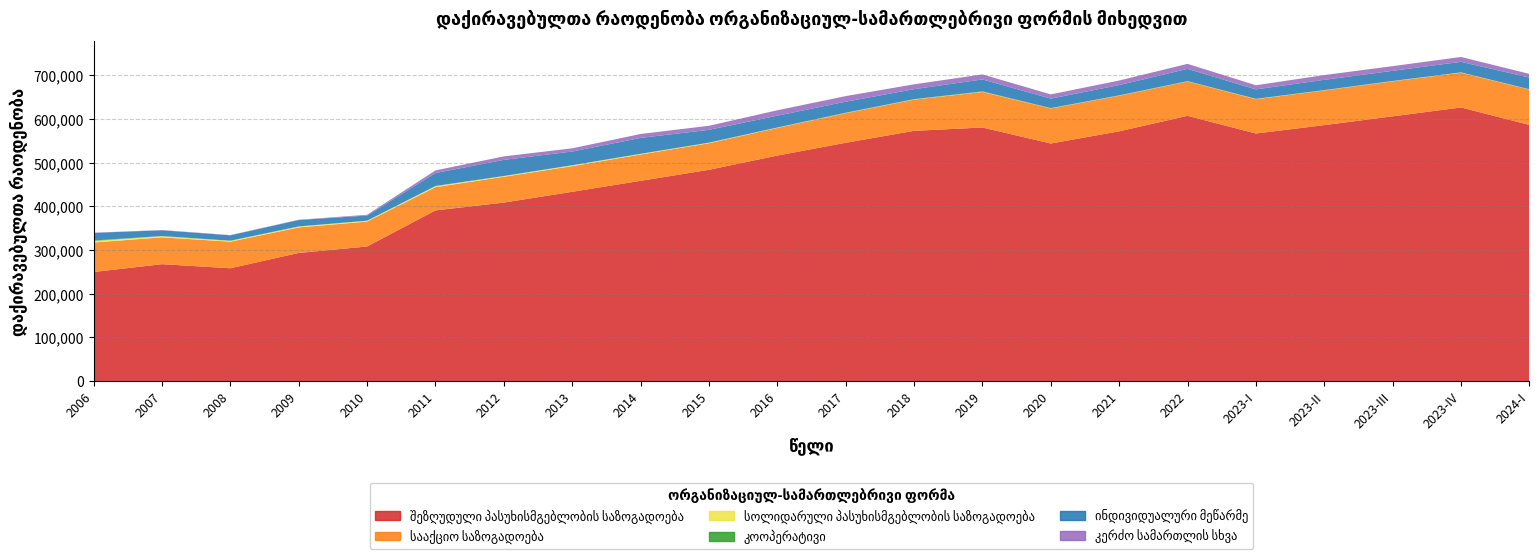

Reading left to right, extract all data points from this chart.

შეზღუდული პასუხისმგებლობის საზოგადოება: 2006=249592	2007=267440	2008=258122	2009=293187	2010=307951	2011=390592	2012=408498	2013=433186	2014=458294	2015=483483	2016=516117	2017=545410	2018=572726	2019=580357	2020=543710	2021=571654	2022=607081	2023-I=566628	2023-II=585821	2023-III=605941	2023-IV=626237	2024-I=586277
სააქციო საზოგადოება: 2006=67460	2007=61420	2008=60796	2009=58407	2010=57022	2011=53196	2012=59083	2013=58643	2014=60213	2015=60884	2016=63221	2017=67748	2018=71494	2019=81336	2020=80220	2021=81386	2022=78561	2023-I=78501	2023-II=79453	2023-III=80102	2023-IV=79529	2024-I=80932
სოლიდარული პასუხისმგებლობის საზოგადოება: 2006=3587	2007=2668	2008=2054	2009=2044	2010=1905	2011=2386	2012=1671	2013=2078	2014=1531	2015=1199	2016=763	2017=583	2018=668	2019=709	2020=479	2021=486	2022=472	2023-I=584	2023-II=474	2023-III=596	2023-IV=659	2024-I=452
კოოპერატივი: 2006=1065	2007=447	2008=309	2009=317	2010=170	2011=418	2012=119	2013=61	2014=90	2015=142	2016=252	2017=475	2018=417	2019=680	2020=501	2021=464	2022=443	2023-I=355	2023-II=308	2023-III=268	2023-IV=152	2024-I=214
ინდივიდუალური მეწარმე: 2006=17337	2007=13064	2008=12247	2009=14607	2010=11788	2011=29536	2012=36912	2013=31432	2014=36439	2015=29341	2016=27075	2017=25211	2018=22797	2019=27300	2020=21660	2021=23499	2022=28073	2023-I=21601	2023-II=23473	2023-III=23205	2023-IV=24150	2024-I=26905
კერძო სამართლის სხვა: 2006=474	2007=632	2008=562	2009=631	2010=1734	2011=6010	2012=7932	2013=7269	2014=8930	2015=9246	2016=12347	2017=12814	2018=11150	2019=11534	2020=9570	2021=10455	2022=11460	2023-I=9390	2023-II=10841	2023-III=10705	2023-IV=11125	2024-I=8320